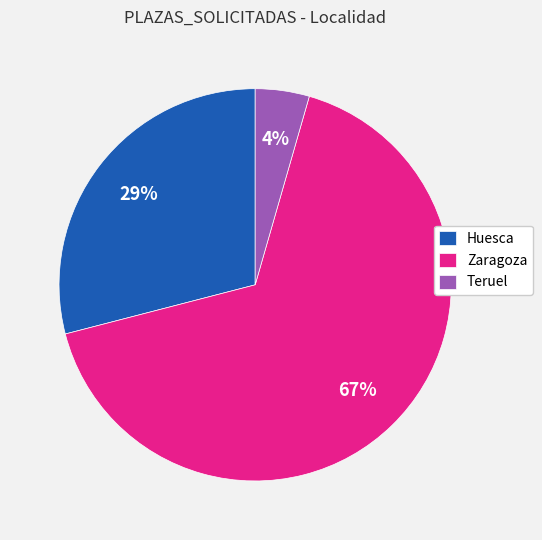

Is the sum of Teruel and Huesca greater than half?

No